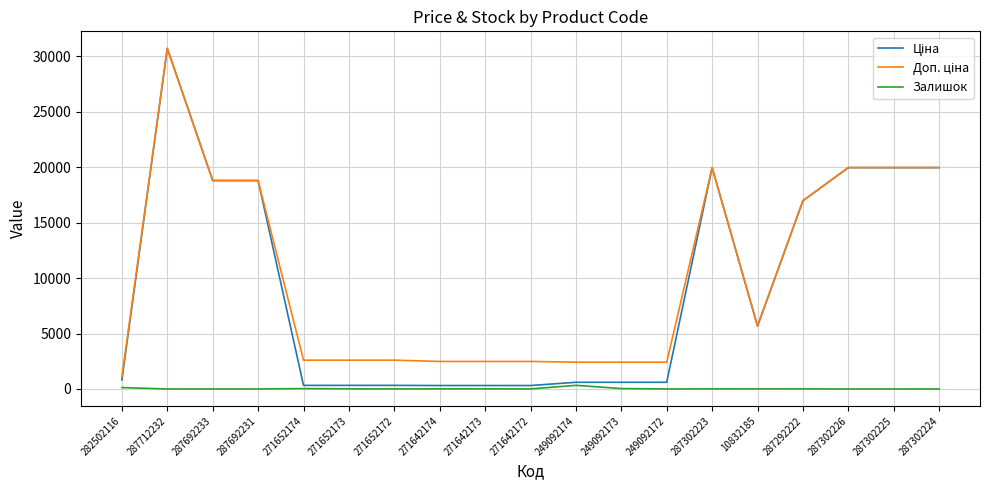

What is the difference between the Залишок values at 287302224 and 271652173?

12.0